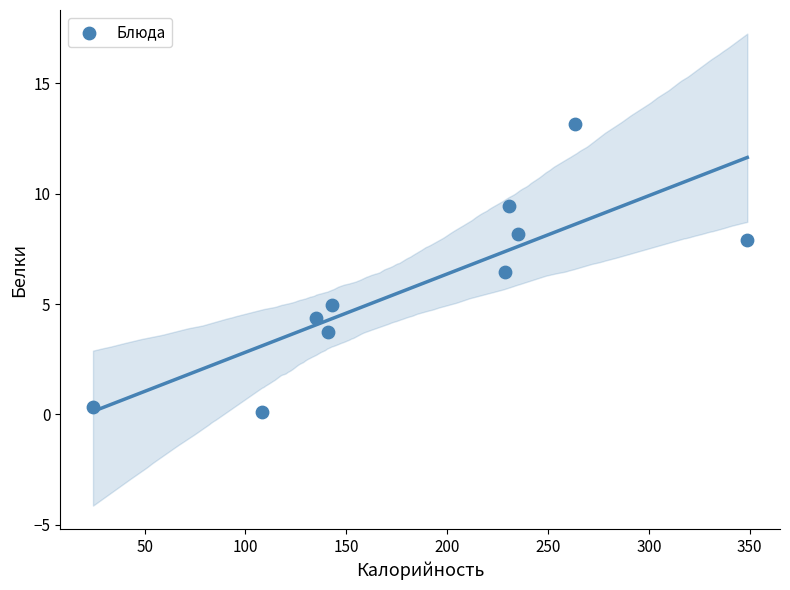

What Y value in the scatter plot is closest to 6?

6.4